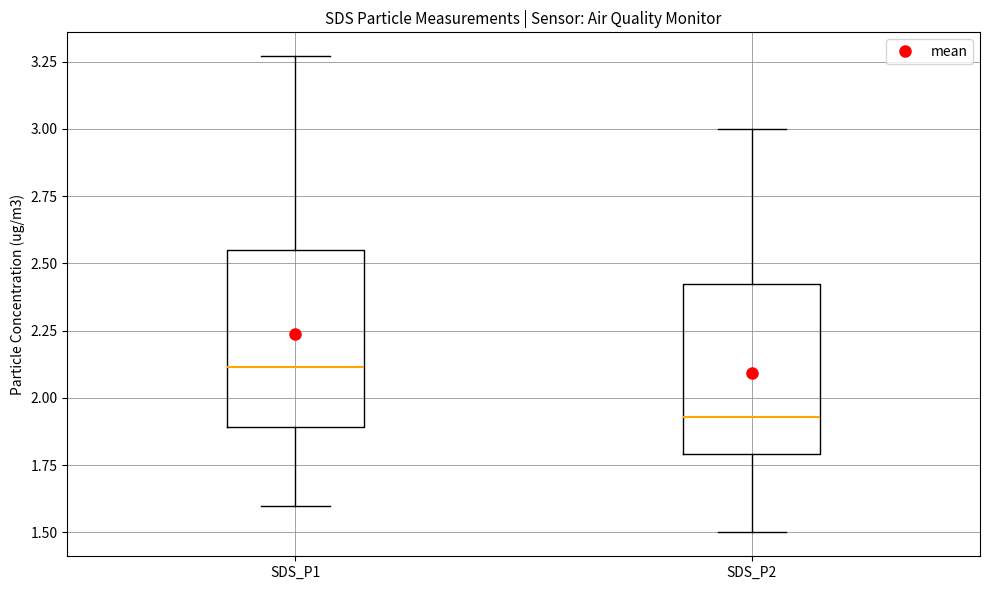

Reading left to right, transcribe this box plot: for each box, give where its median line is, the range the box spans, and where its two whiskers end, as read against the y-axis. The values are not printed on the chart, so give them approximately, as read against the axis.

SDS_P1: median 2.10, box 1.90 to 2.55, whiskers 1.60 to 3.25
SDS_P2: median 1.95, box 1.80 to 2.45, whiskers 1.50 to 3.00